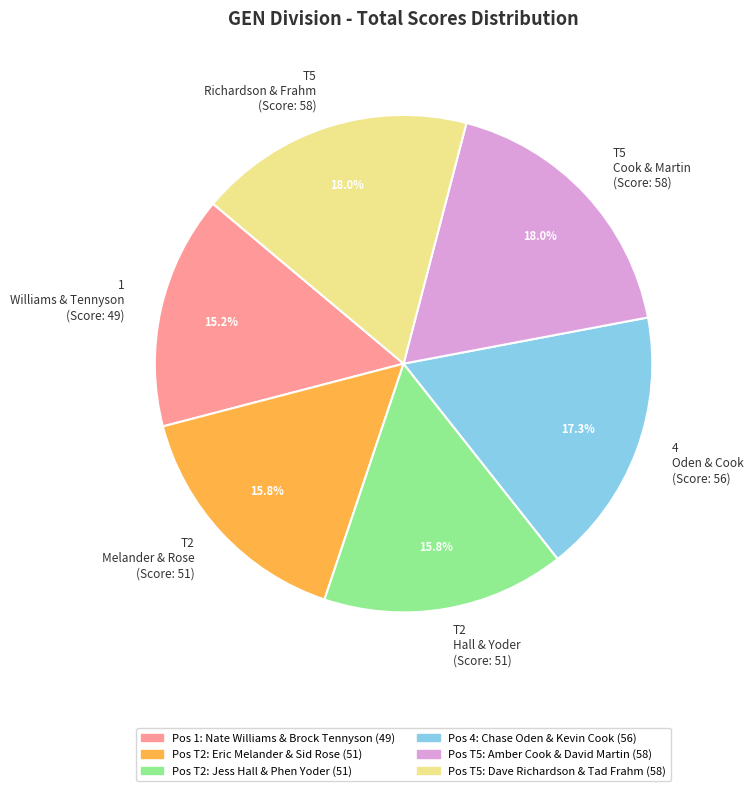

Does any single category account for the majority?

No